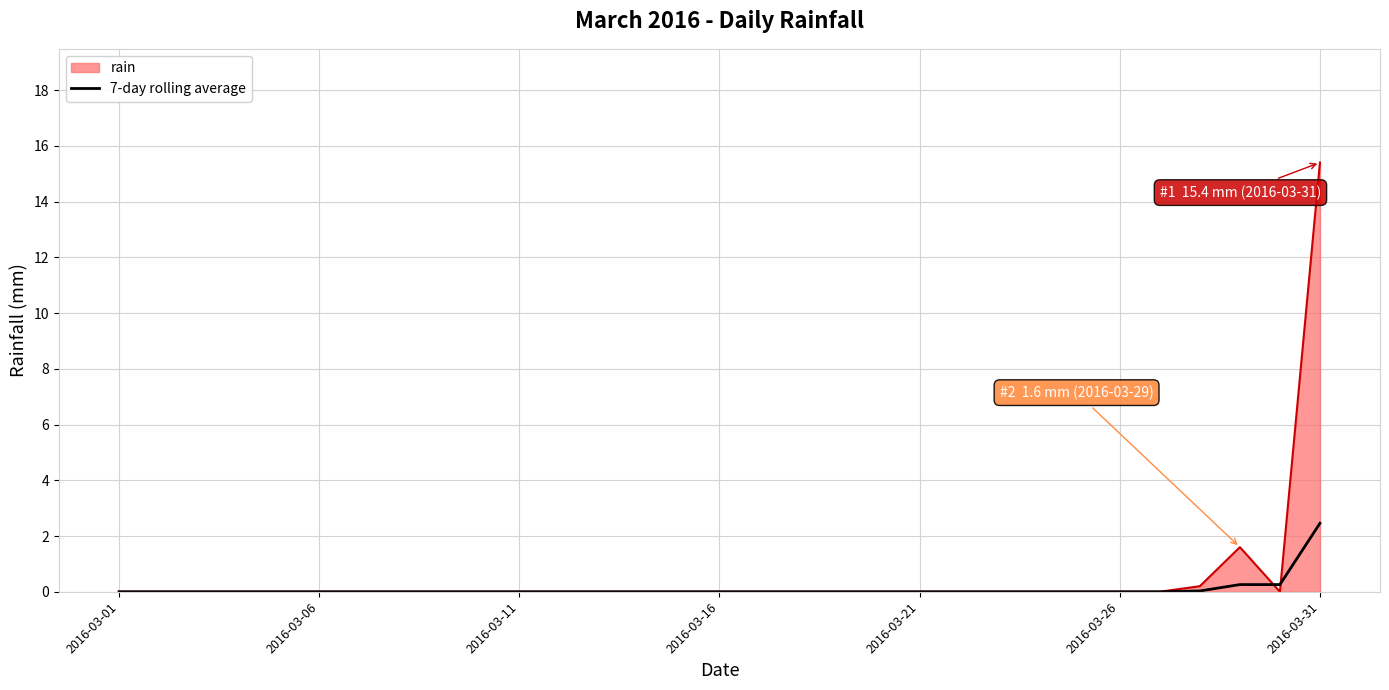

List the series in order of their peak value, lowest first.

7-day rolling average, rain